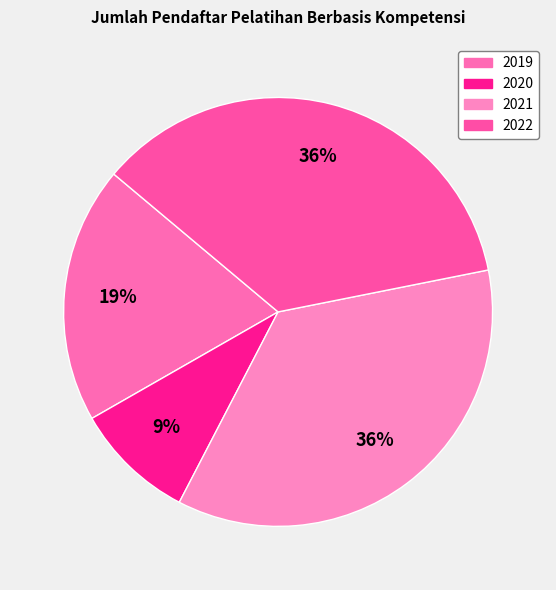

To the nearest percent, what is the difference between the largest and smallest slice percentages?

27%